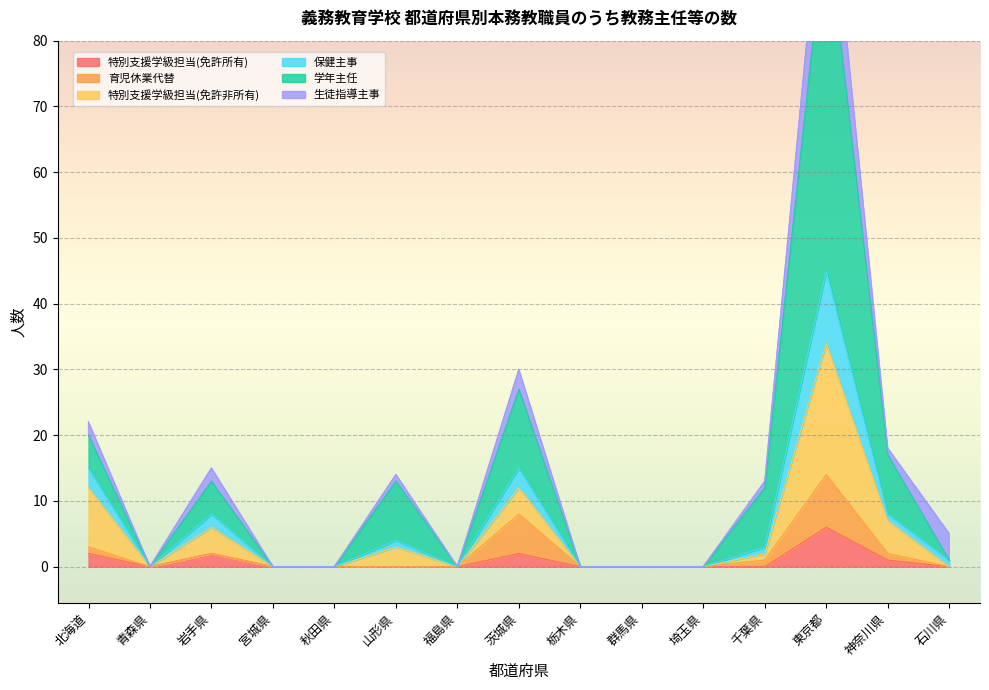

The 特別支援学級担当(免許所有) series shows 2 at 岩手県. True or false?

True